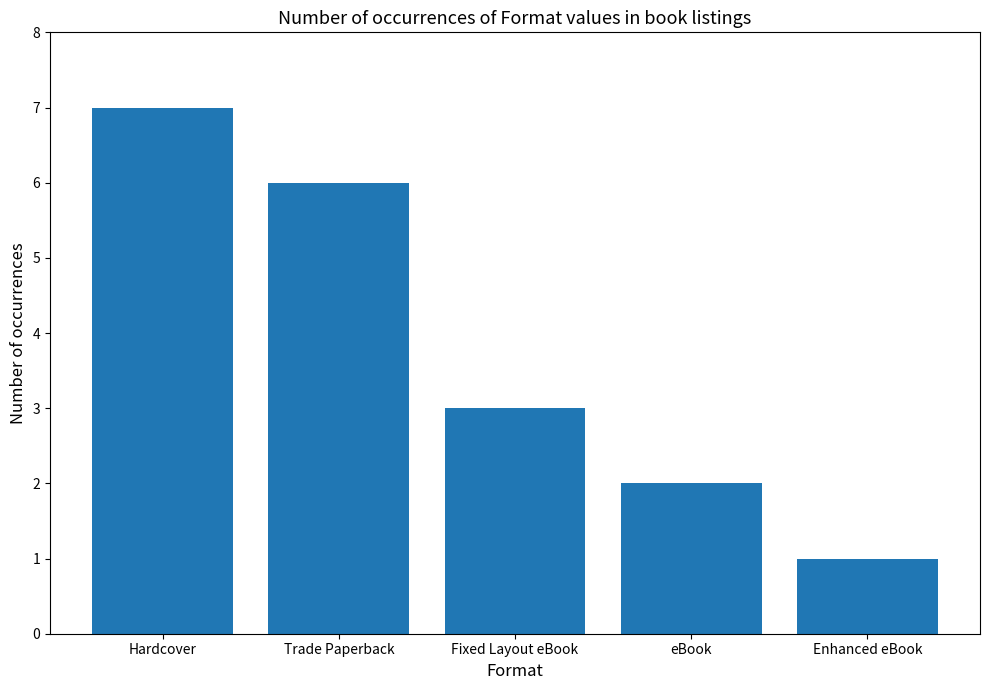

Rank the categories by value from lowest to highest.

Enhanced eBook, eBook, Fixed Layout eBook, Trade Paperback, Hardcover